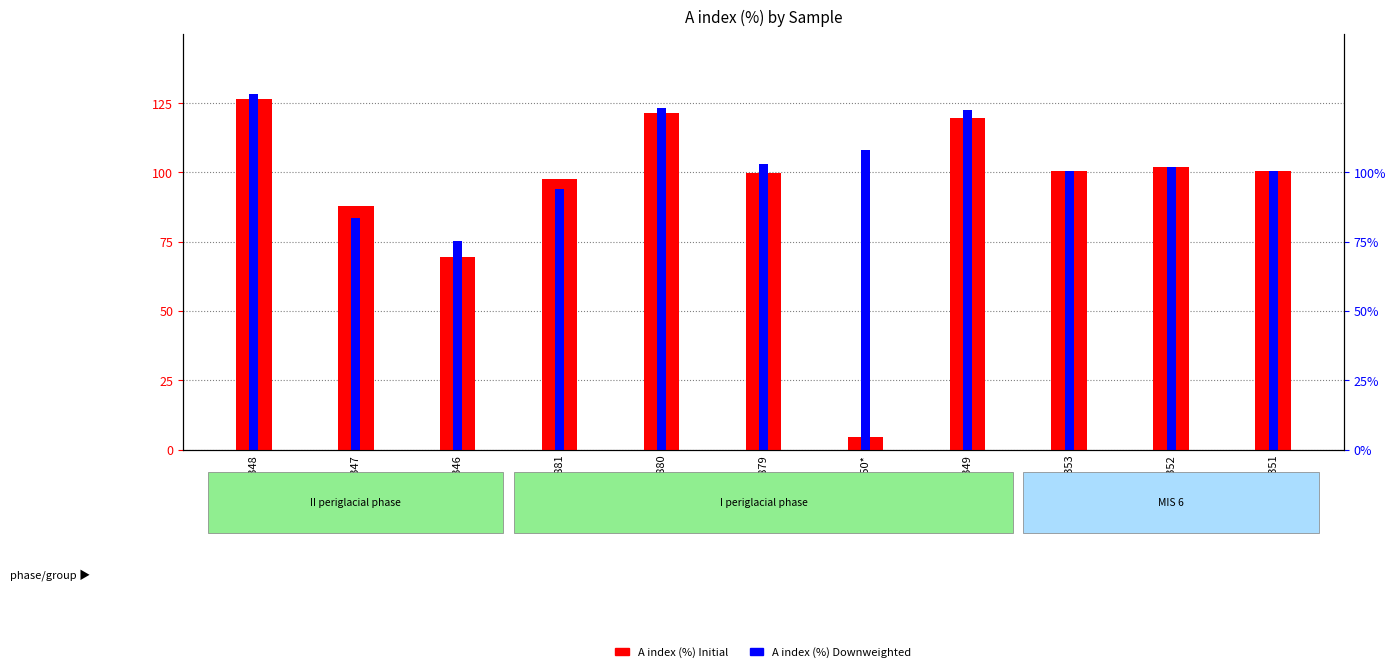

At which label does A index (%) Initial reach its minimum?

GdTL-1350*